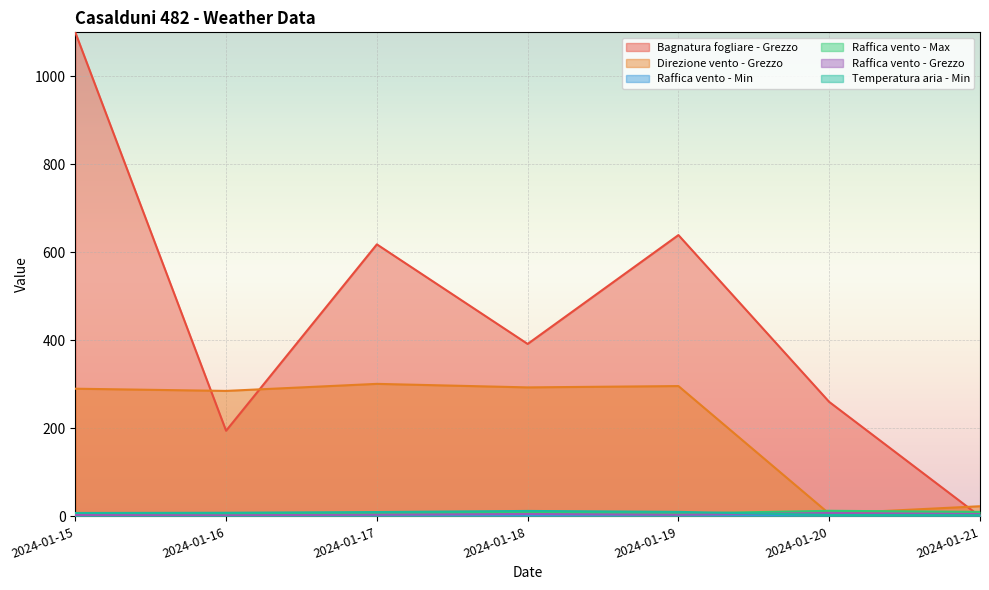

True or false: Bagnatura fogliare - Grezzo has a value of 569.2 at 2024-01-21.

False